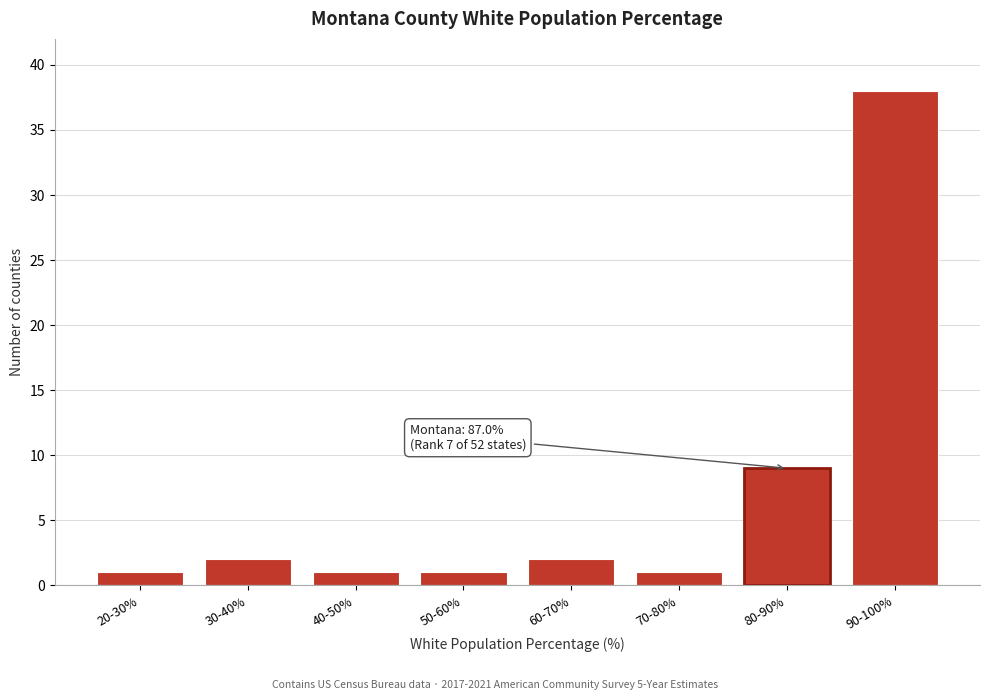

Reading left to right, extract all data points from this chart.

20-30%=1	30-40%=2	40-50%=1	50-60%=1	60-70%=2	70-80%=1	80-90%=9	90-100%=38